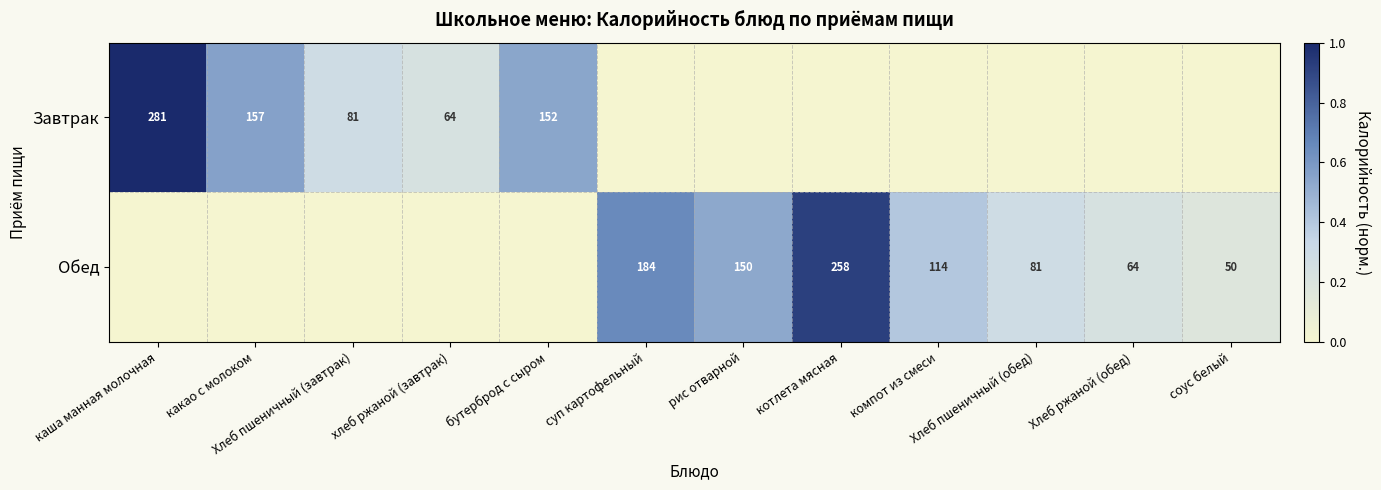

Between каша манная молочная and компот из смеси, which is larger?

каша манная молочная